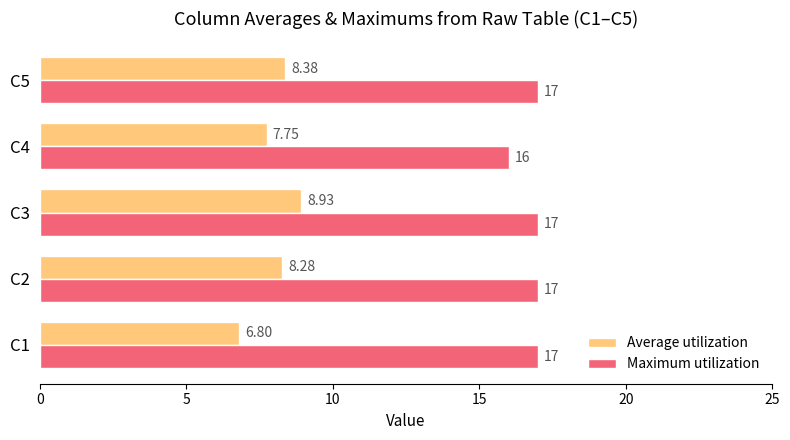

What are all the series names shown in the legend?

Average utilization, Maximum utilization